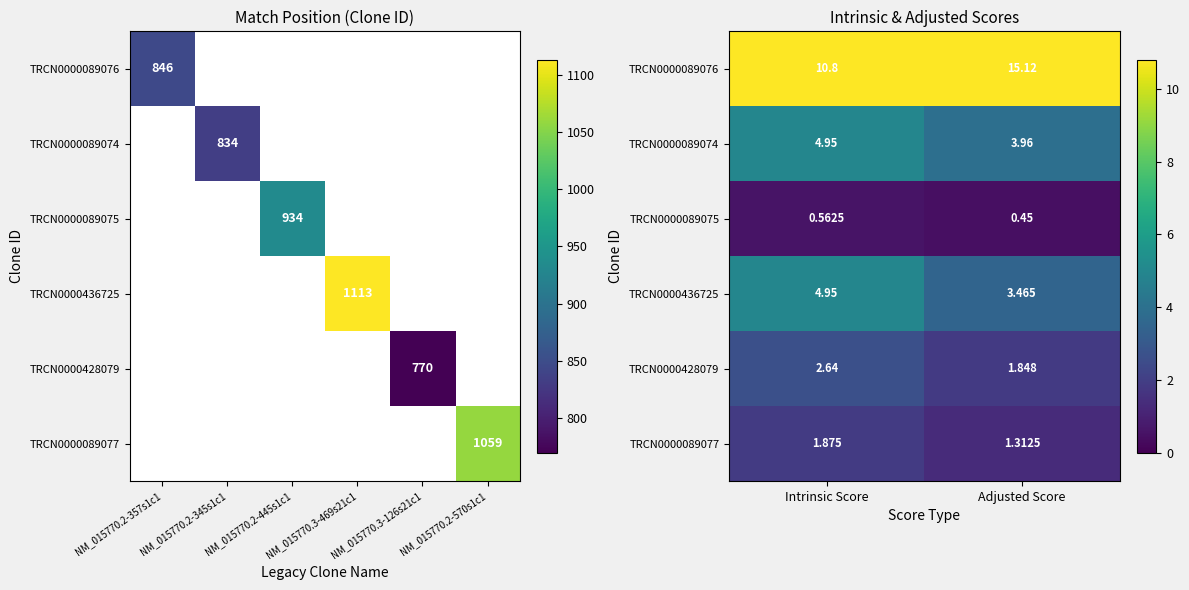

How many values in the TRCN0000436725 series exceed 4?

1